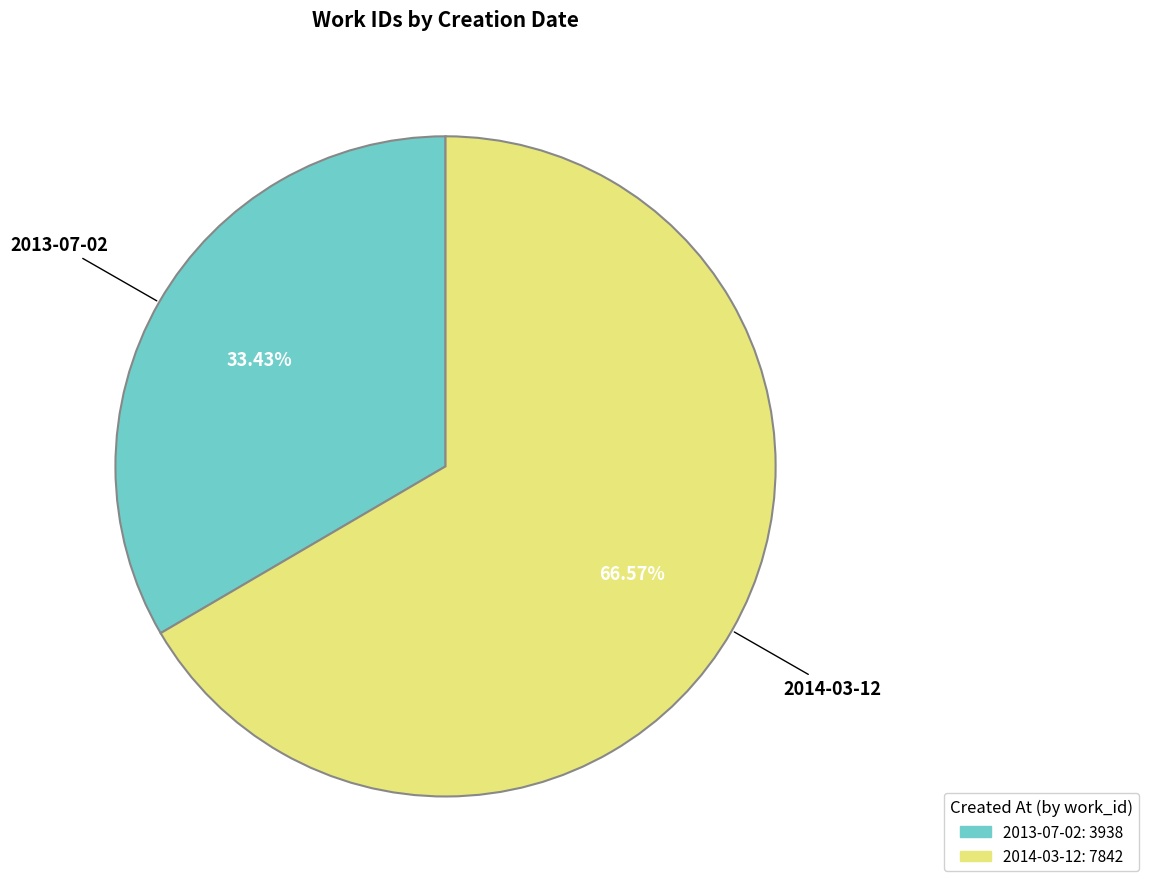

How many slices are in this pie chart?

2